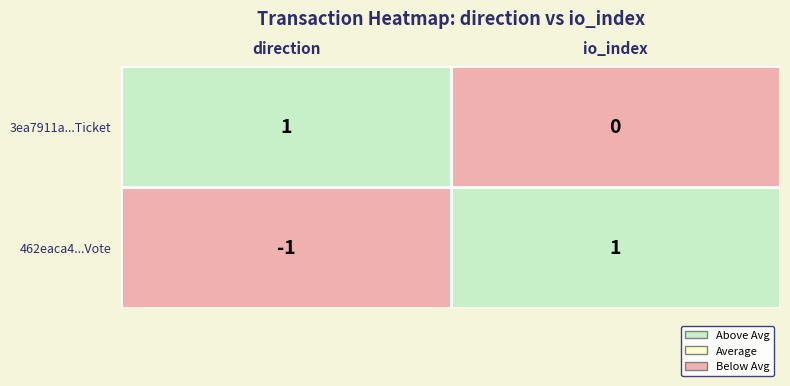

The value of 462eaca4cdfcb07d205414558712de527647813 at 0 is 0. True or false?

False